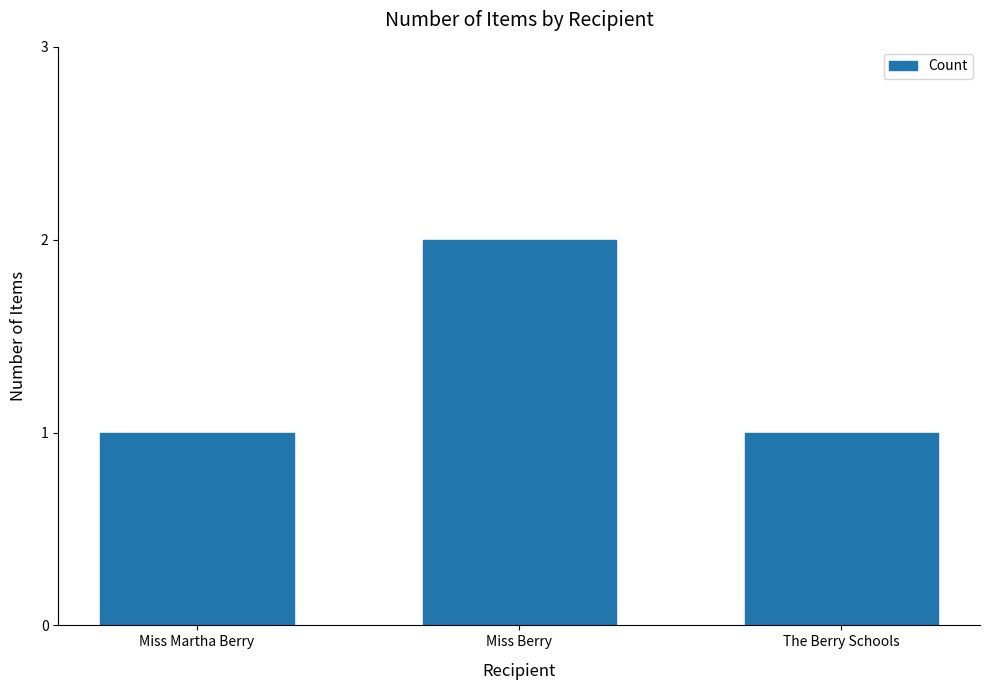

What position from the left is The Berry Schools?

3